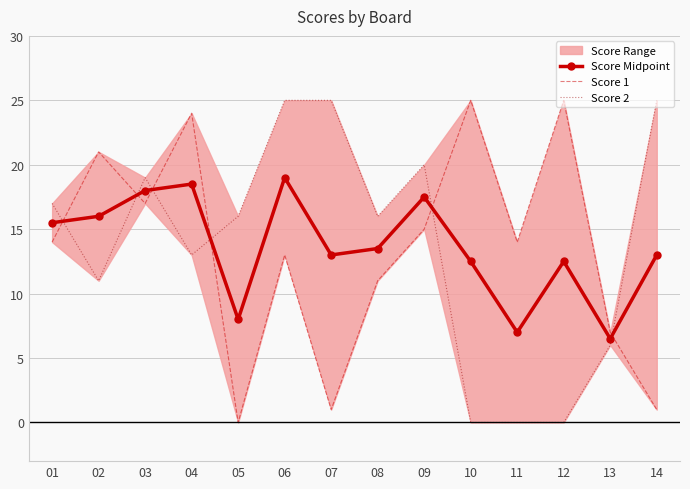

What is the sum of the Score 1 values at 14 and 10?

26.0